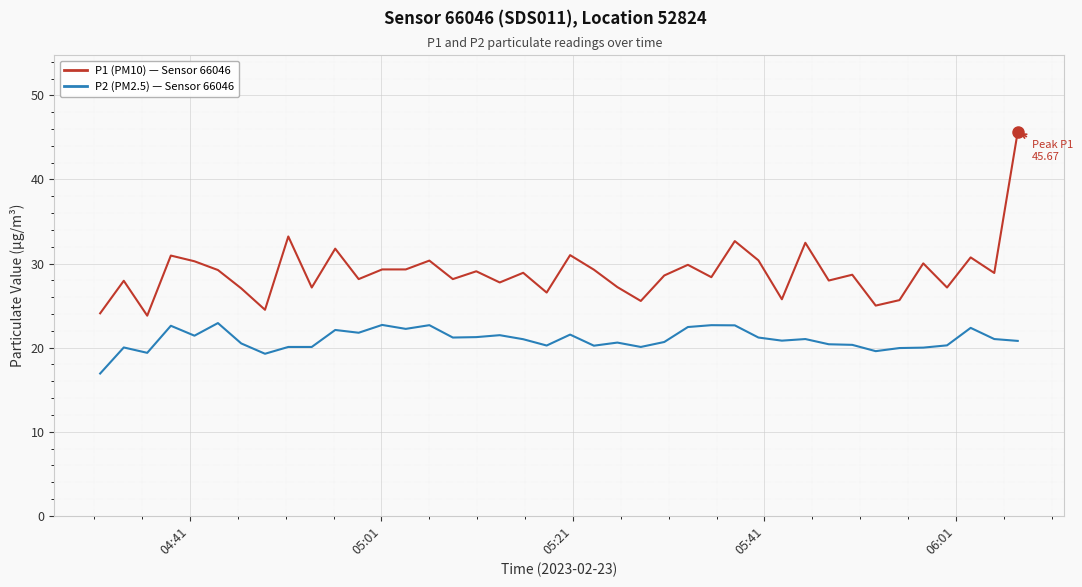

What is the smallest value displayed?

16.9